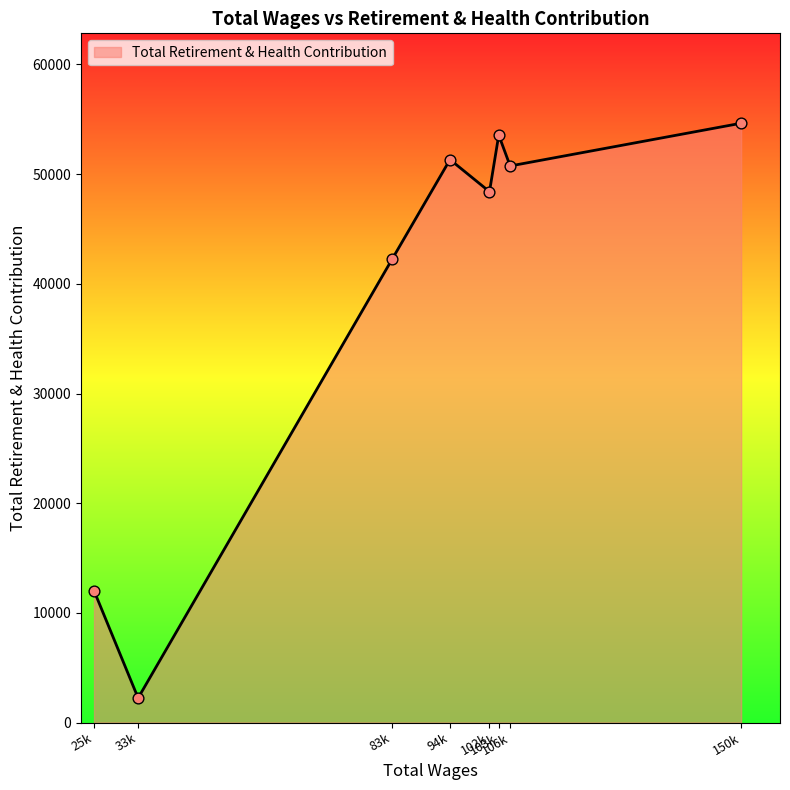

What is the maximum value shown in the chart?

54645